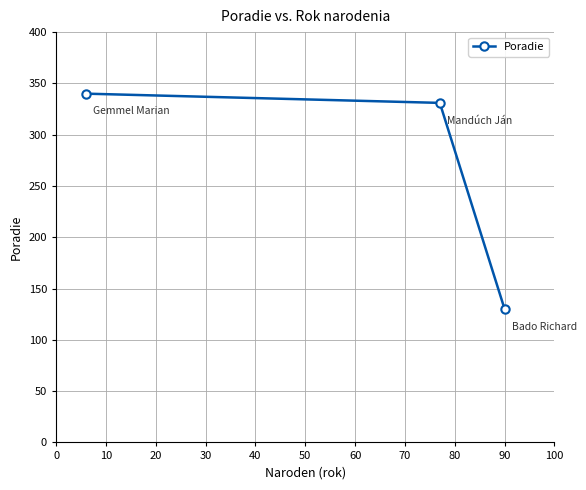

What is the value of the 2nd point from the left?

331